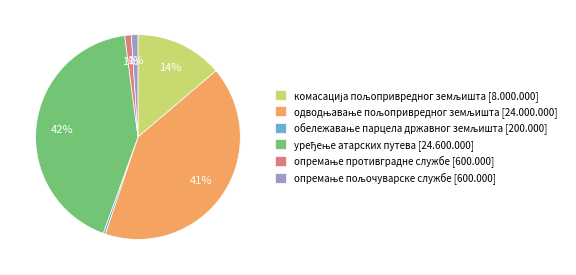

To the nearest percent, what is the difference between the largest and smallest slice percentages?

42%